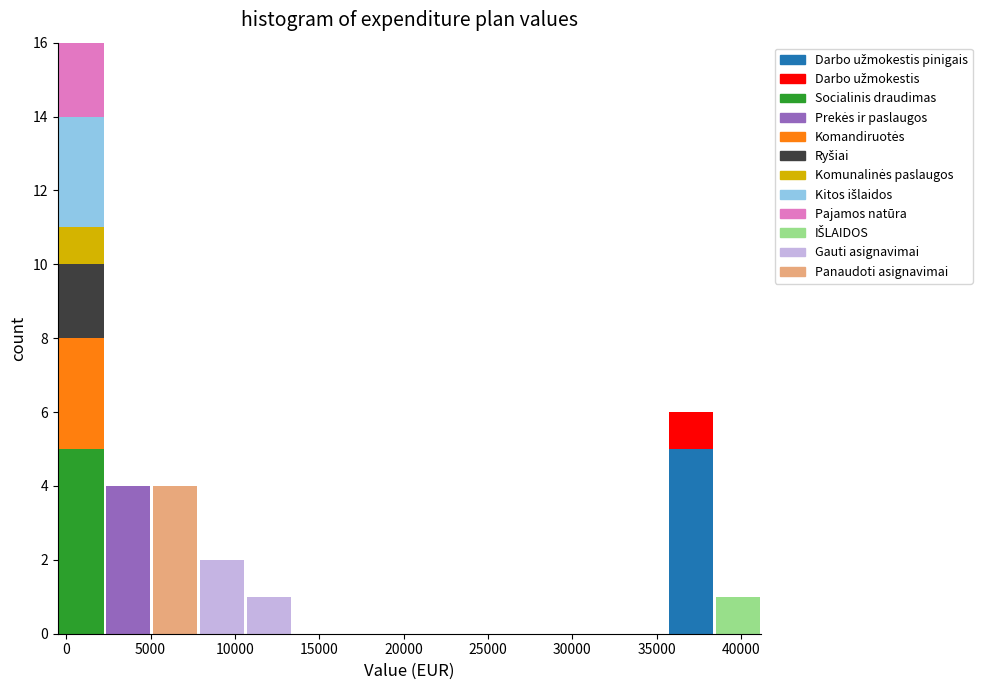

Reading left to right, transcribe this chart: for each stacked bar, give the range it covers on the x-axis and its total height. Neither the bar edges nor the heights are printed on the chart, so give them approximately, as read against the axes.

-500 to 2500: 16
2500 to 5000: 4
5000 to 8000: 4
8000 to 10500: 2
10500 to 13500: 1
13500 to 16000: 0
16000 to 19000: 0
19000 to 21500: 0
21500 to 24500: 0
24500 to 27500: 0
27500 to 30000: 0
30000 to 33000: 0
33000 to 35500: 0
35500 to 38500: 6
38500 to 41000: 1